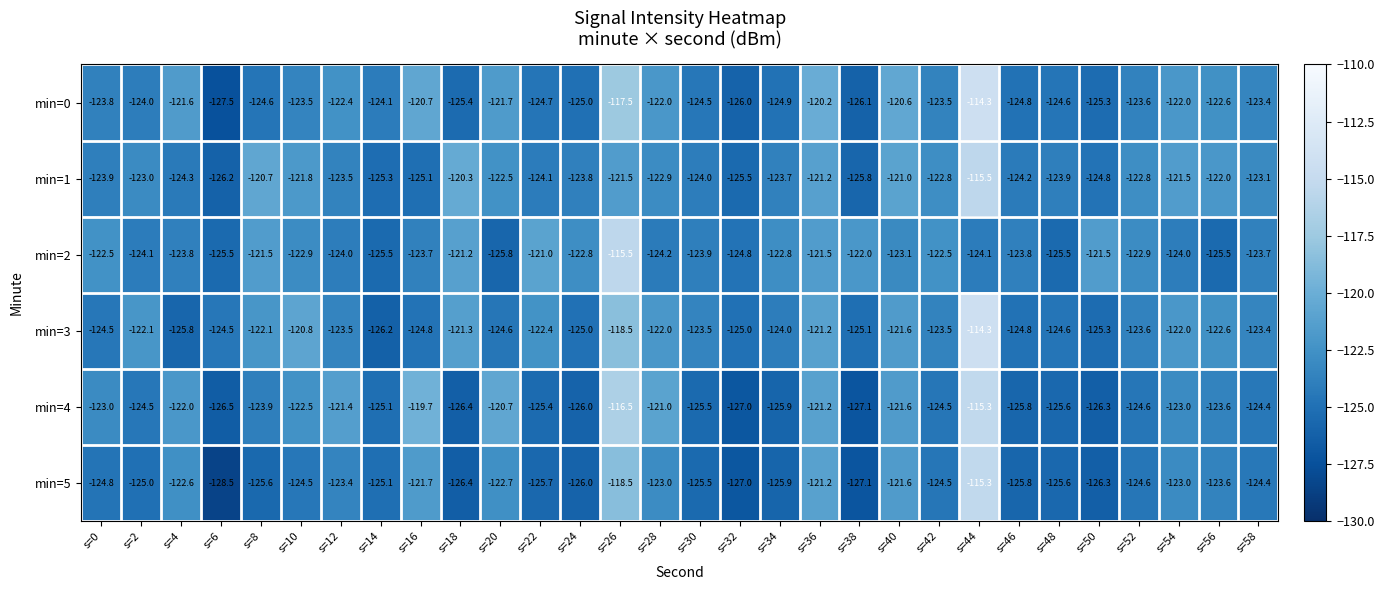

Is it true that min=2 equals -78.0 at s=24?

False